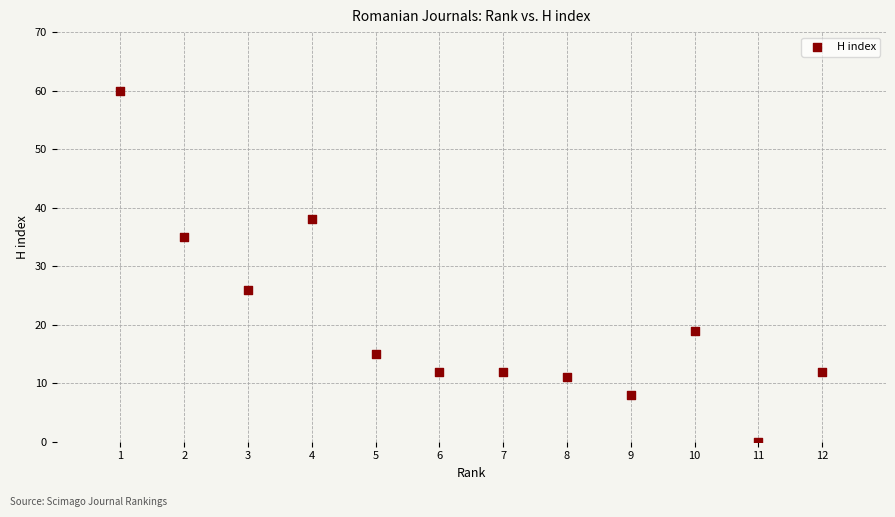

What is the average Y value?

21